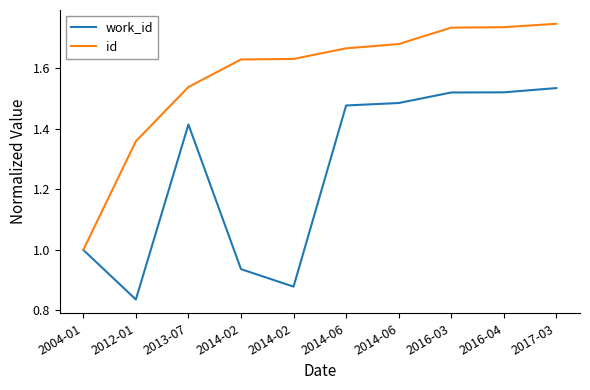

Does the chart display data point markers on the line(s)?

No